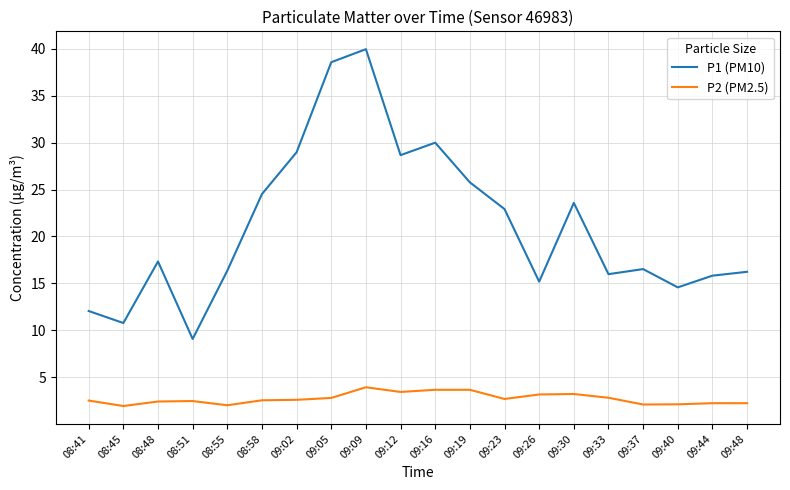

Which series has the largest range (max minus min)?

P1 (PM10)